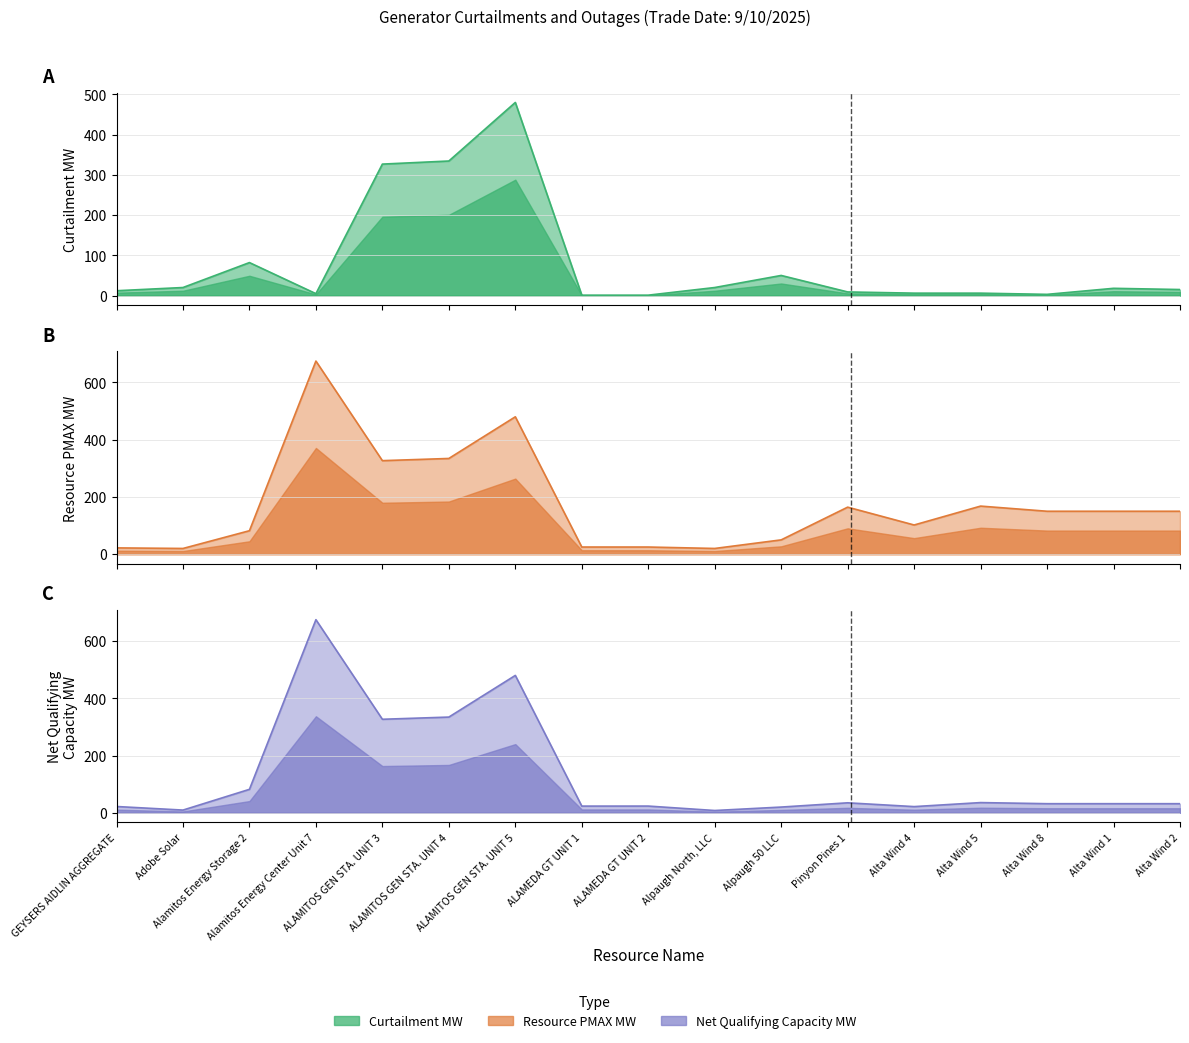

True or false: RESOURCE PMAX MW and CURTAILMENT MW intersect in this chart.

False